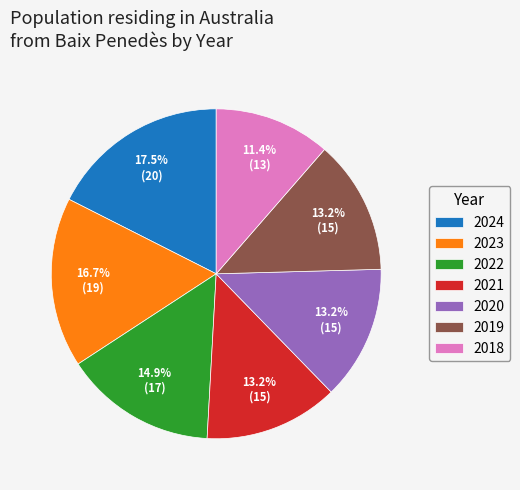

What is the smallest slice in the pie chart?

2018